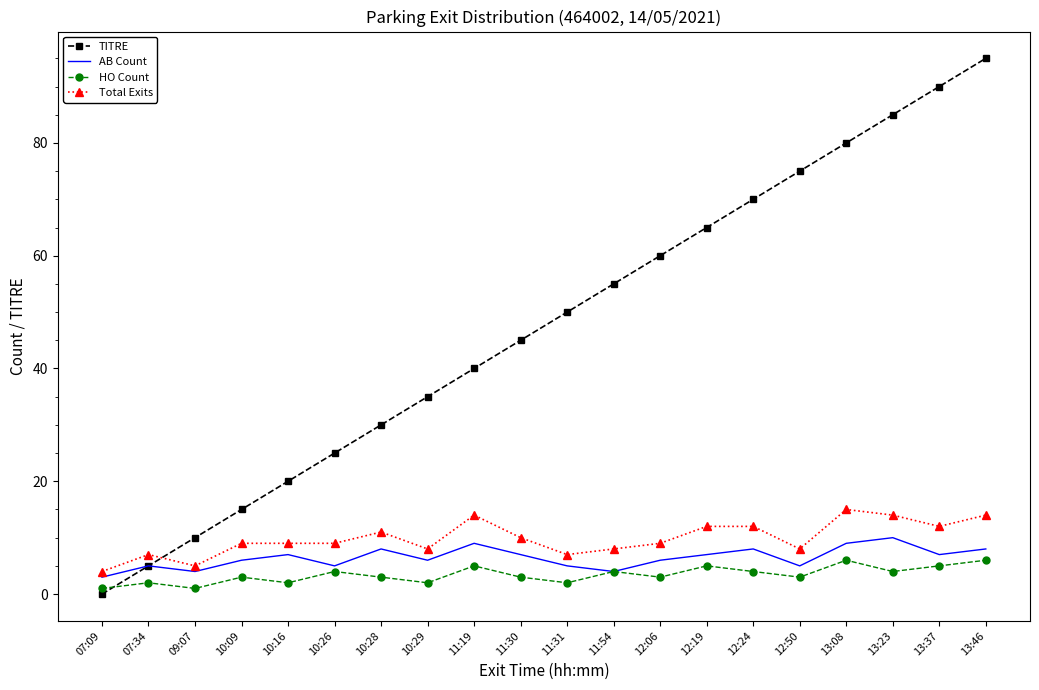

The value of AB Count at 10:28 is 8. True or false?

True